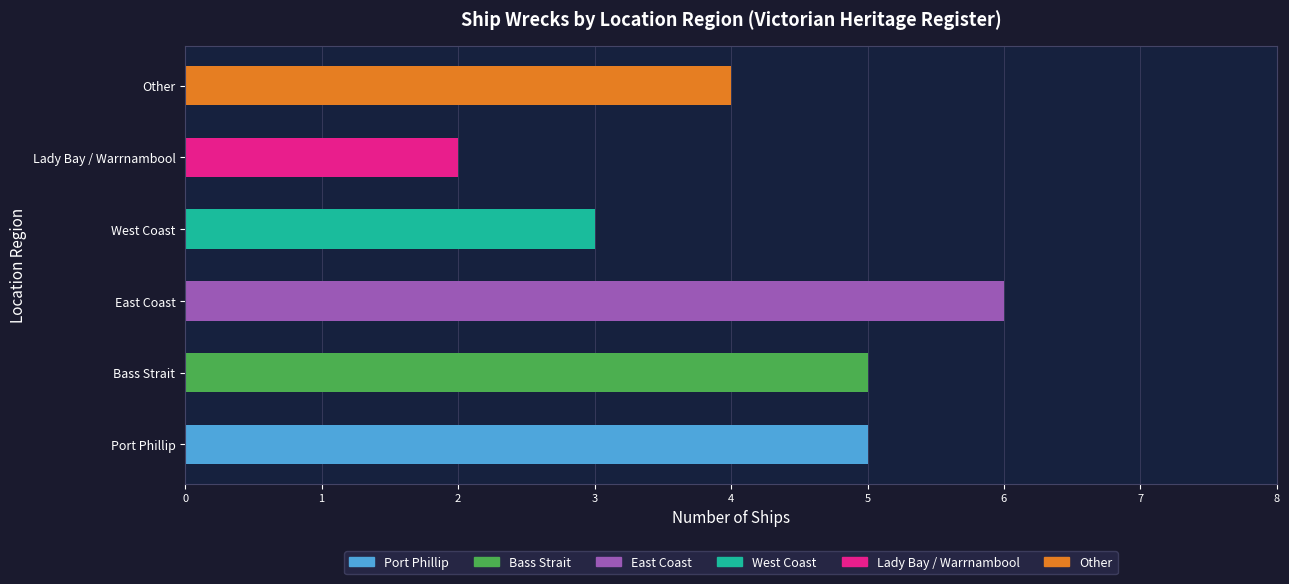

Rank the categories by value from lowest to highest.

Lady Bay / Warrnambool, West Coast, Other, Port Phillip, Bass Strait, East Coast